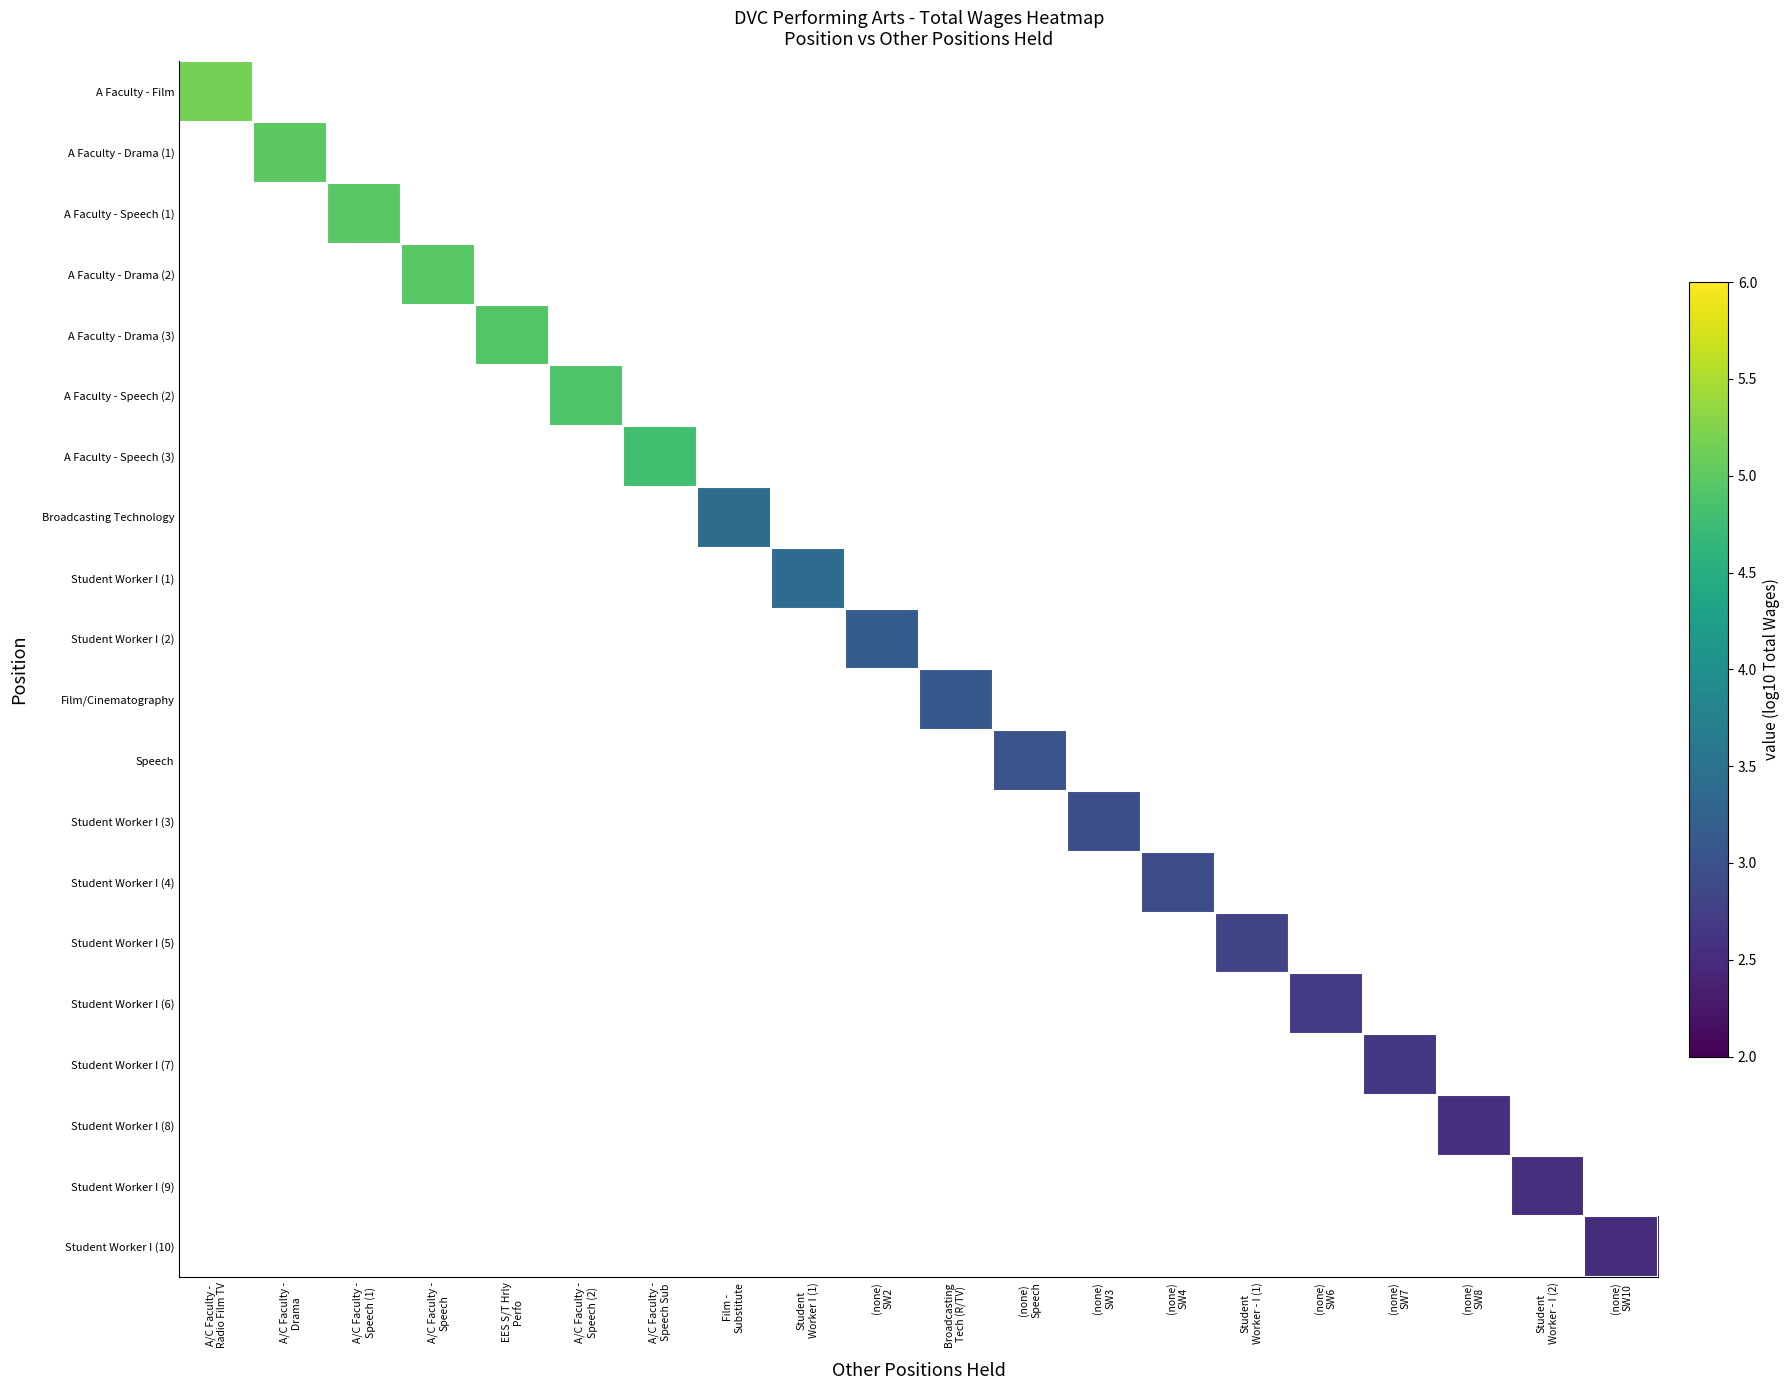

What is the minimum value shown in the chart?

2.5